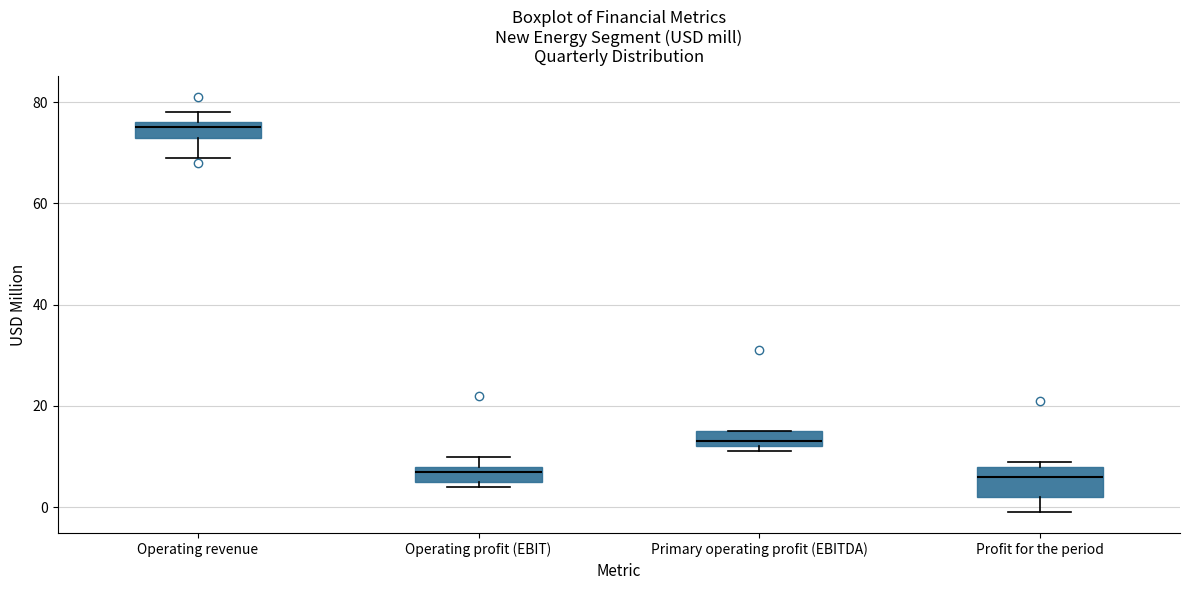

Which box is the tallest, from its lower edge to its upper edge?

Profit for the period